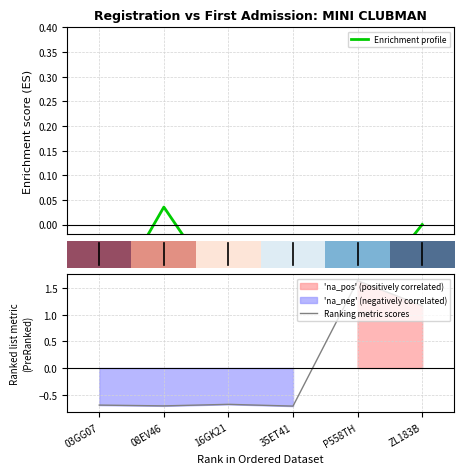

What is the minimum value for Enrichment profile?

-0.3